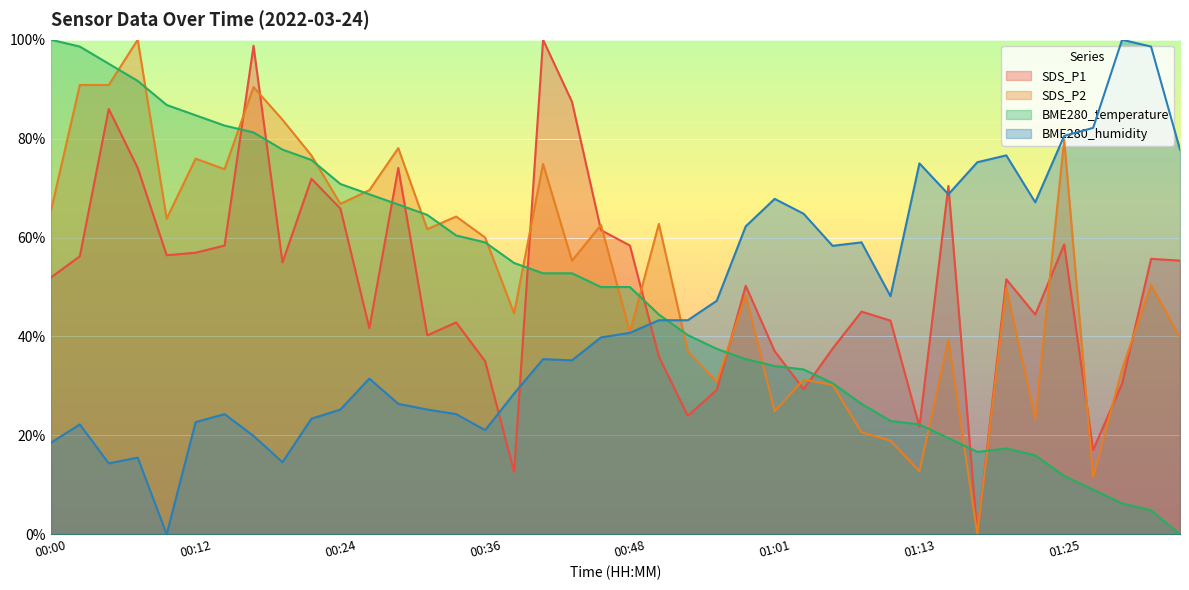

What is the total value across all series at 00:56?

144.8